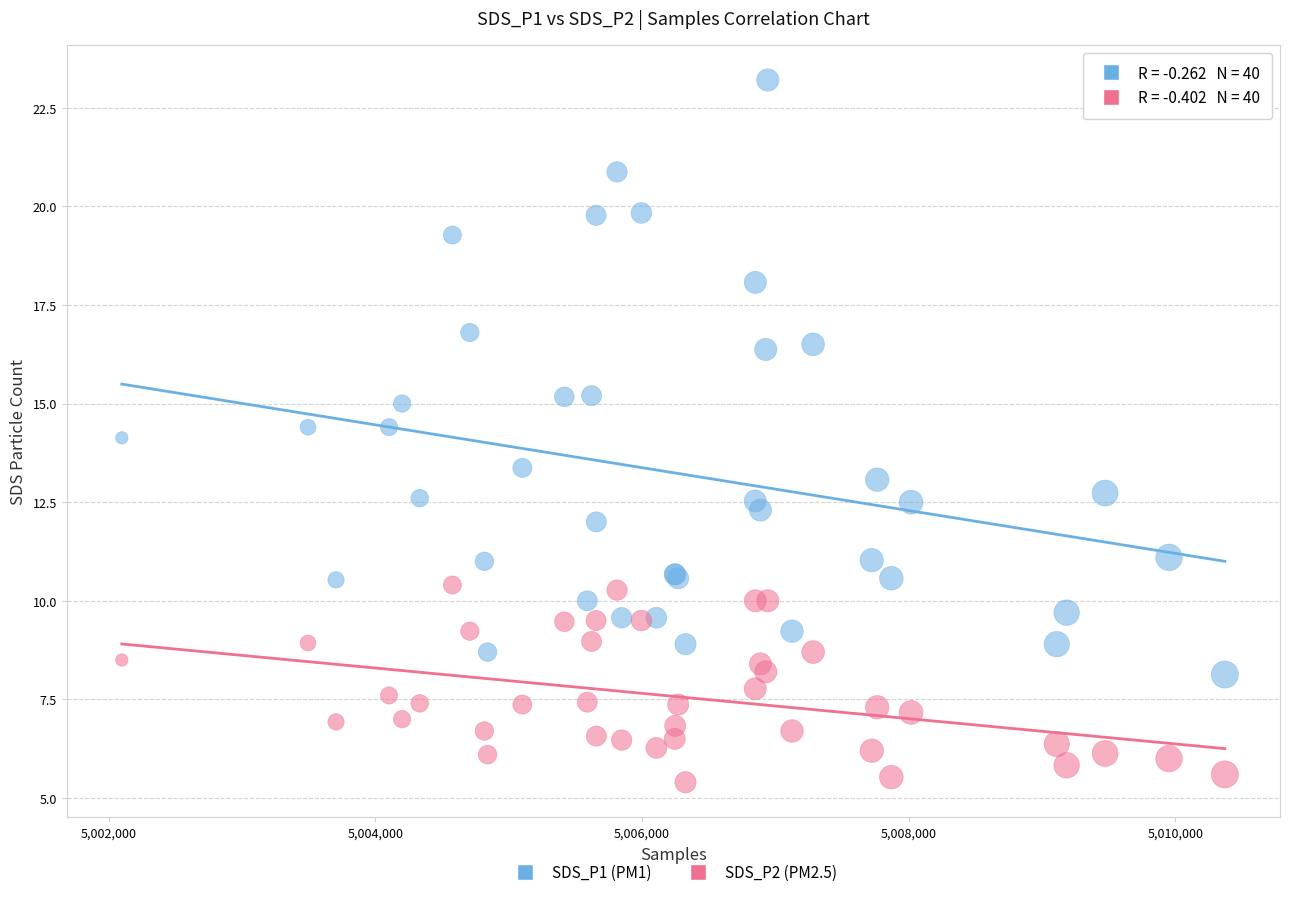

Which series has the largest Y range (max minus min)?

SDS_P1 (PM1)